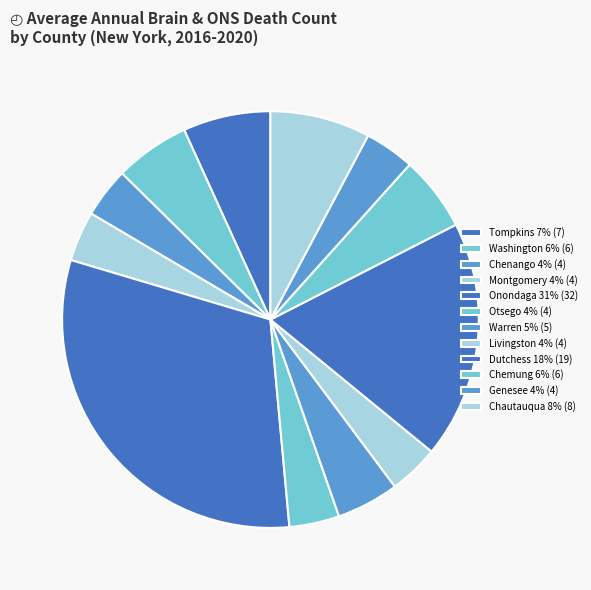

To the nearest percent, what is the average slice percentage?

8%